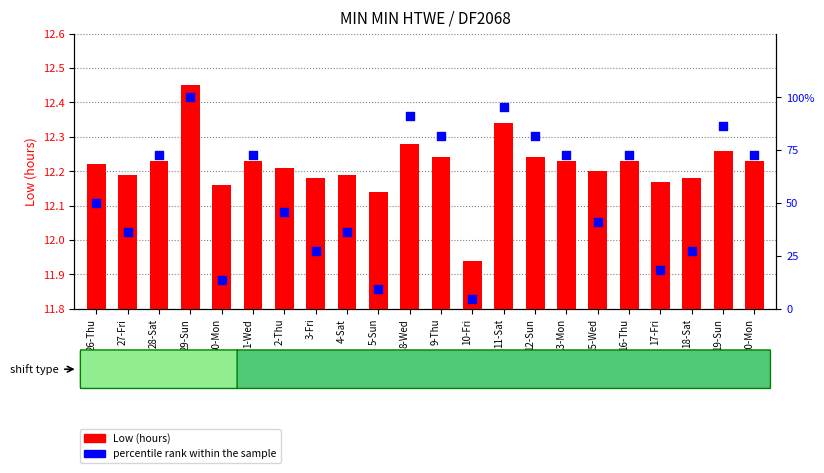

Which series contains the lowest Y value?

percentile rank within the sample